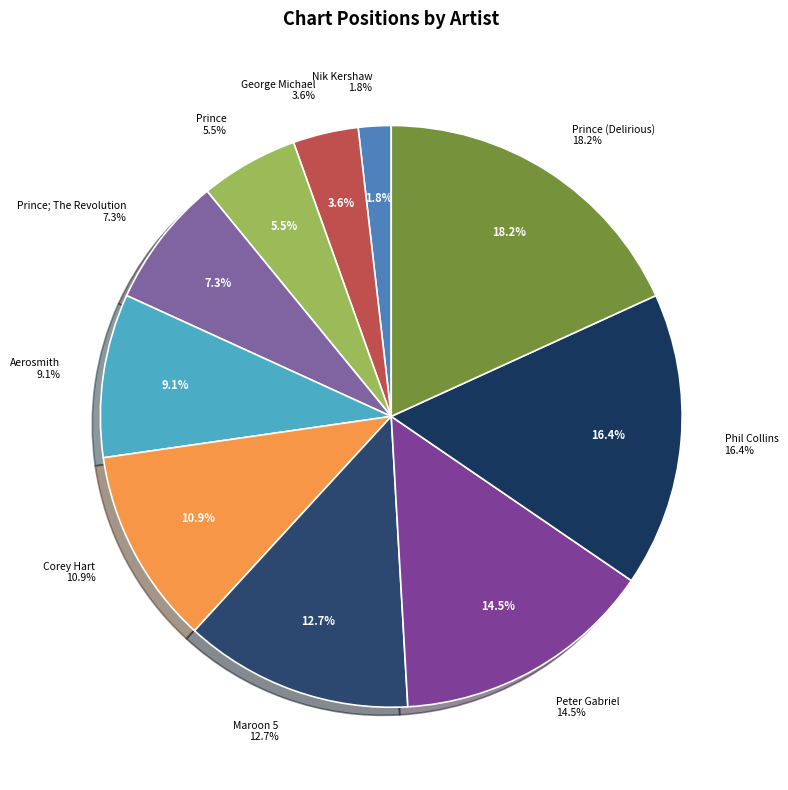

How many slices are in this pie chart?

10